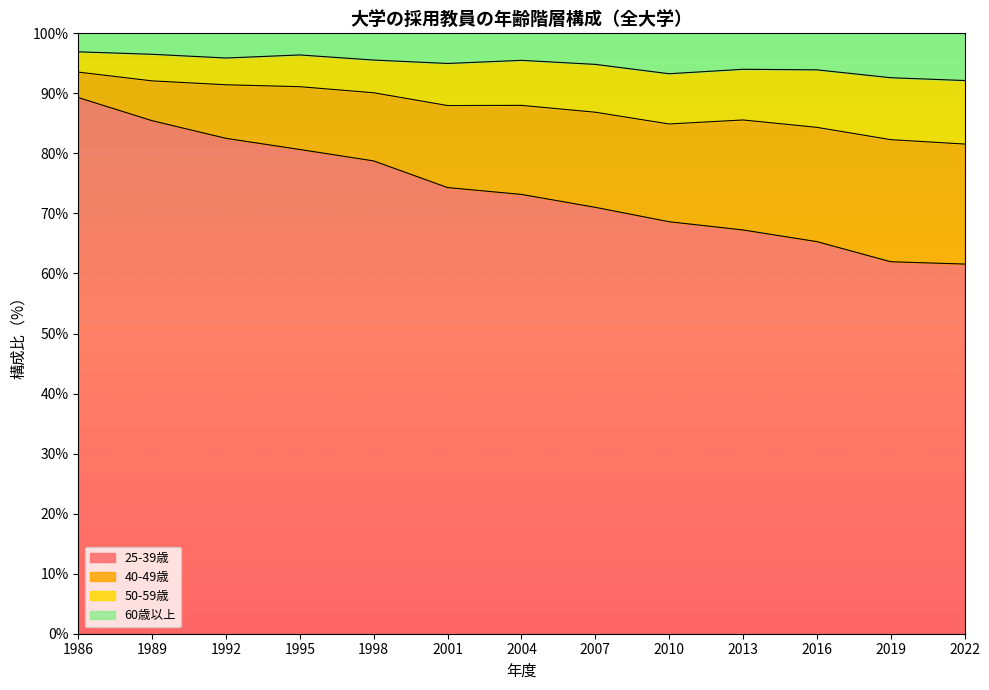

What is the minimum value for 25-39歳?

61.6